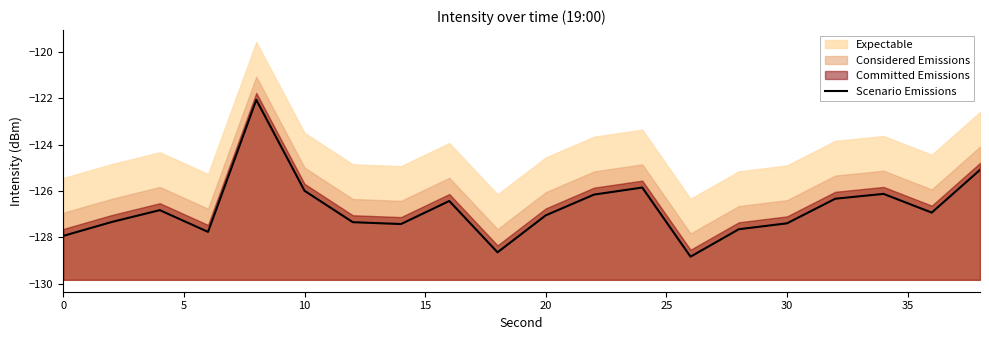

How many data points are less than -126?

16